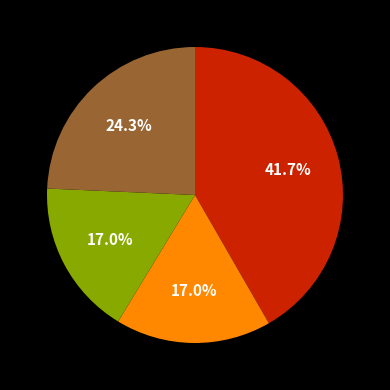

Does any single category account for the majority?

No